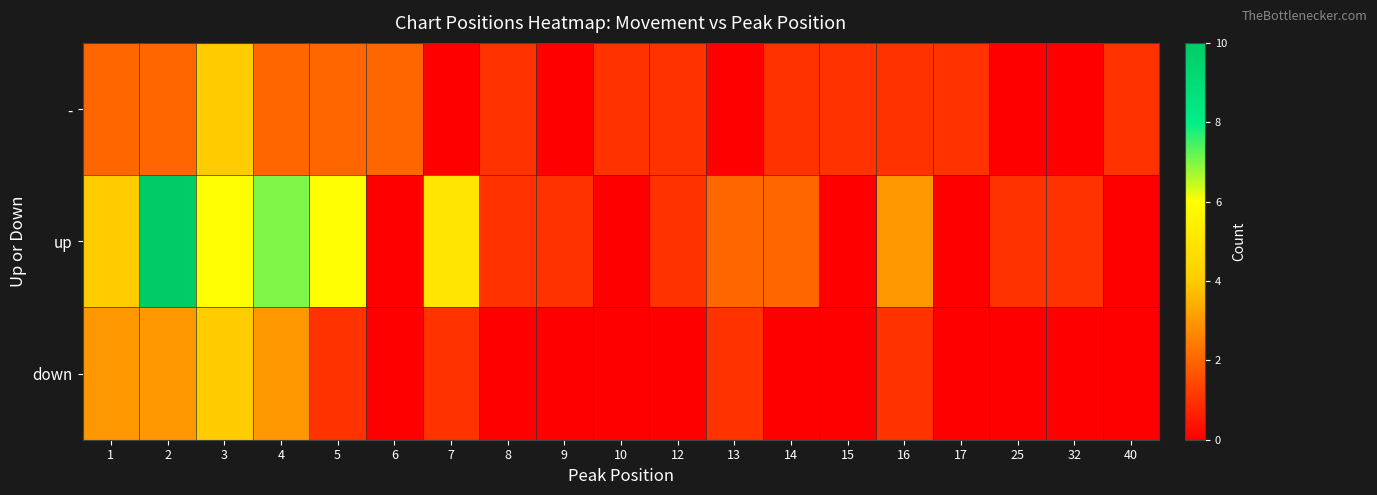

Between 6 and 32, which series saw the biggest shift?

-